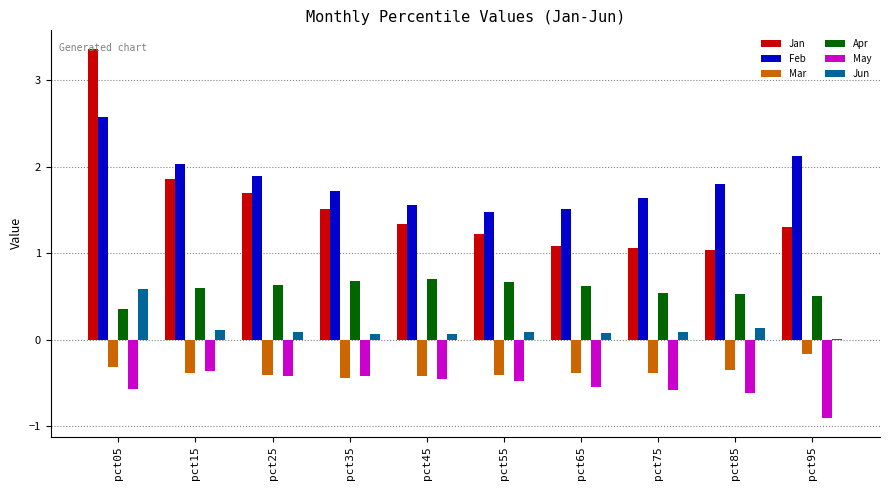

At which category is the sum across all series the highest?

pct05